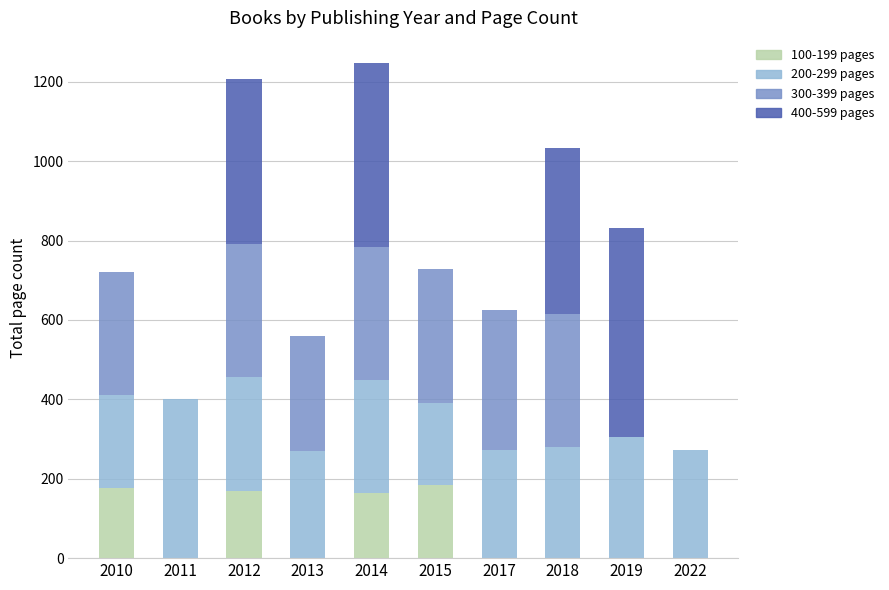

Is it true that 100-199 pages equals 184 at 2015?

True